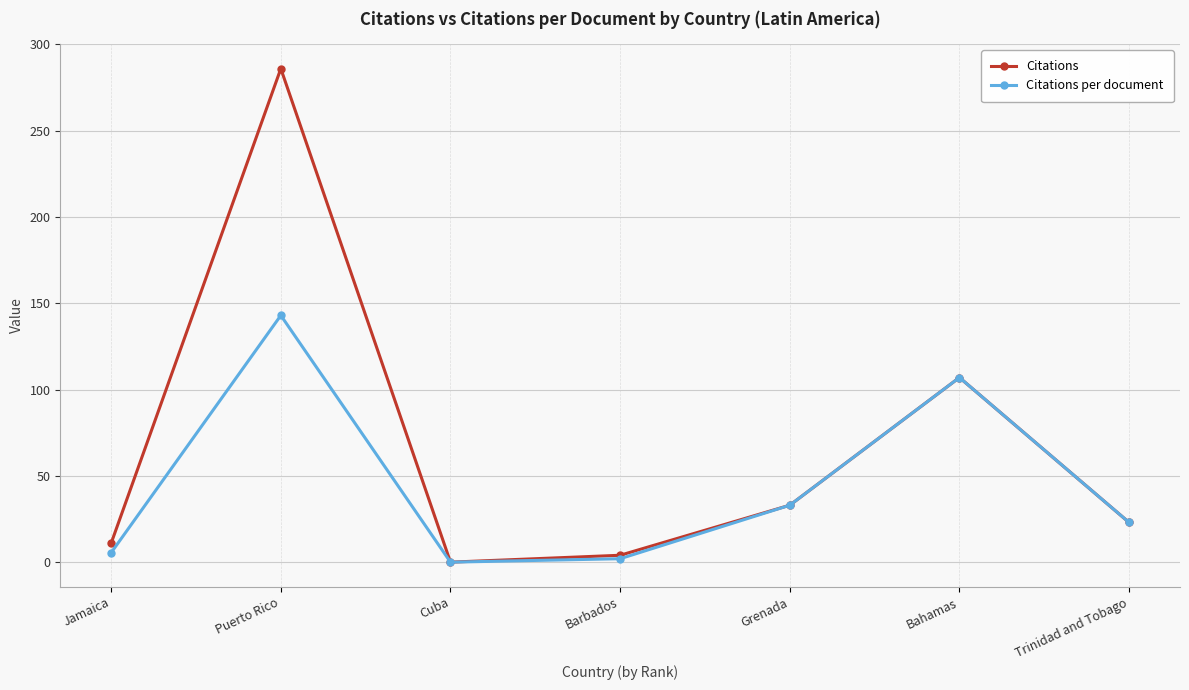

What value does the Citations per document series have at Trinidad and Tobago?

23.0